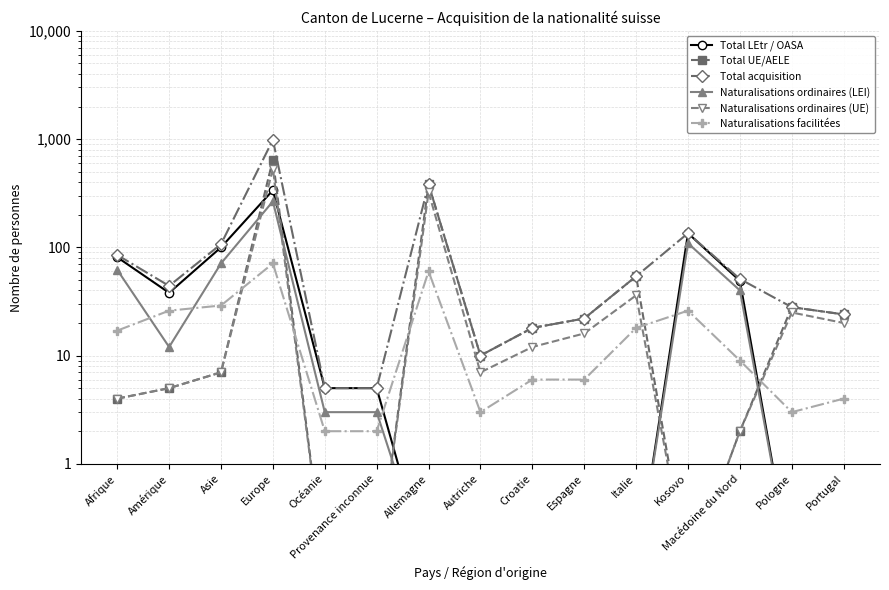

How many lines are shown in the chart?

6